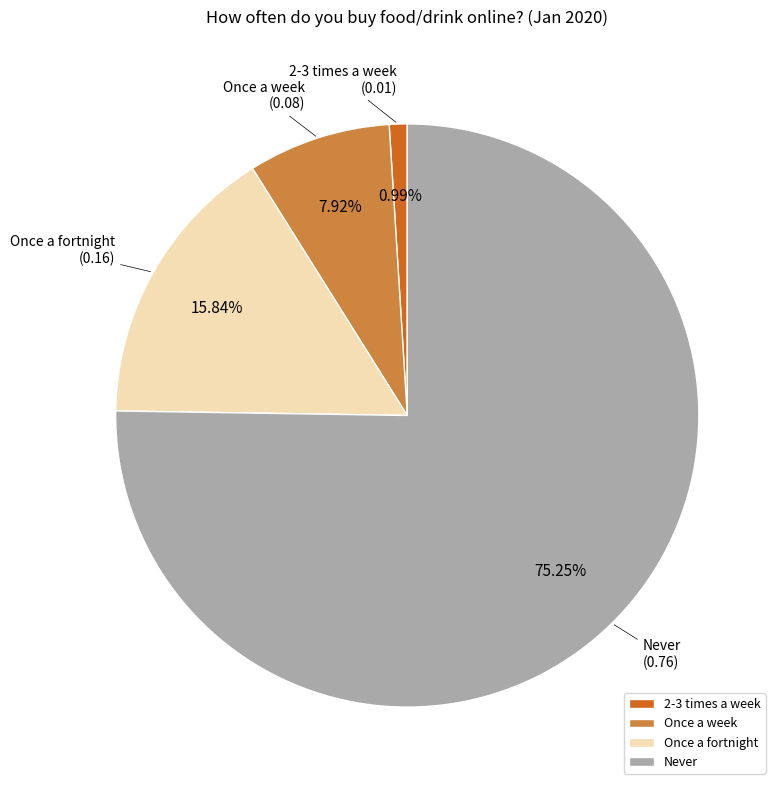

What is the majority slice?

Never